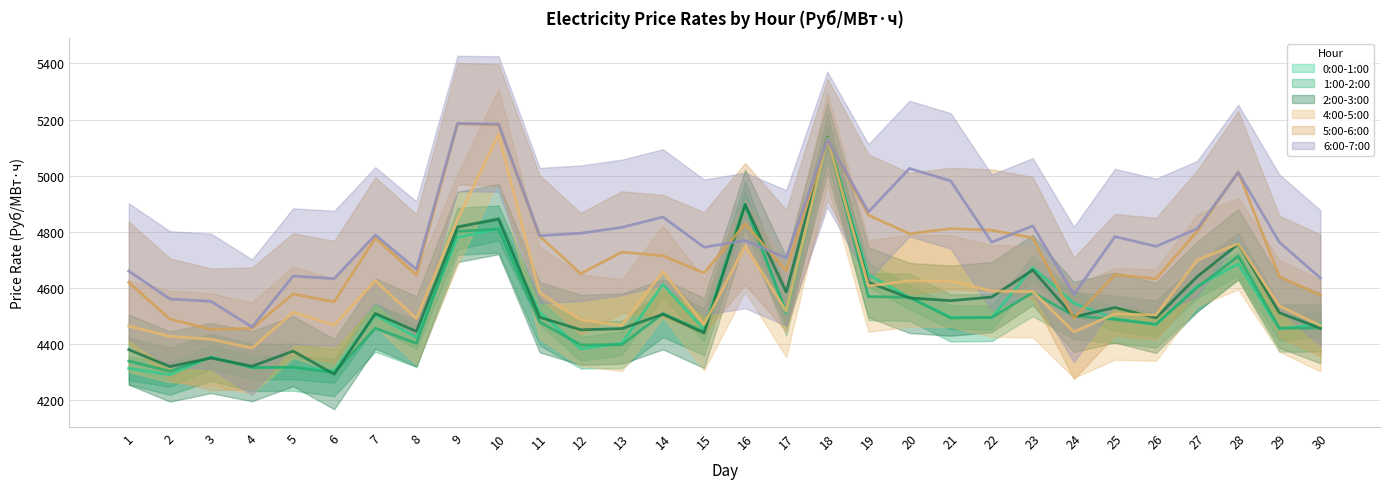

Is it true that 4:00-5:00 equals 2696.6 at 5?

False